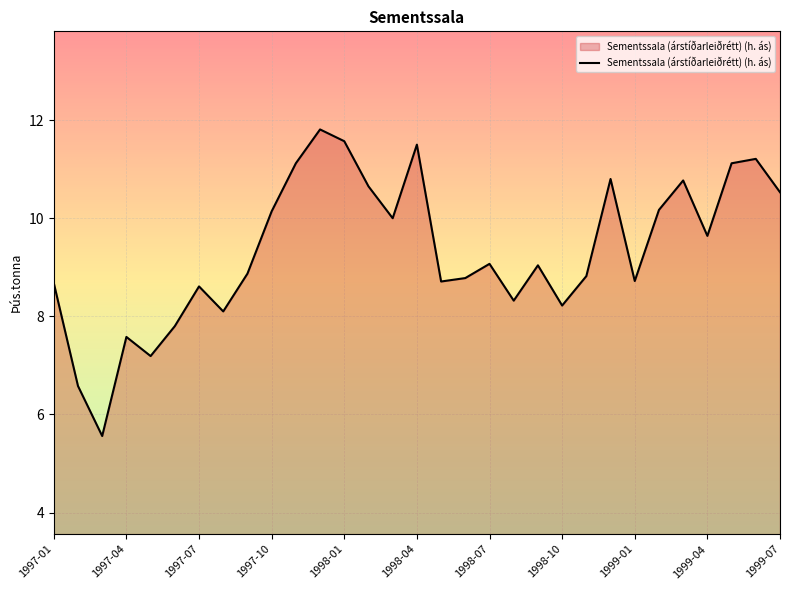

What is the minimum value shown in the chart?

5.6